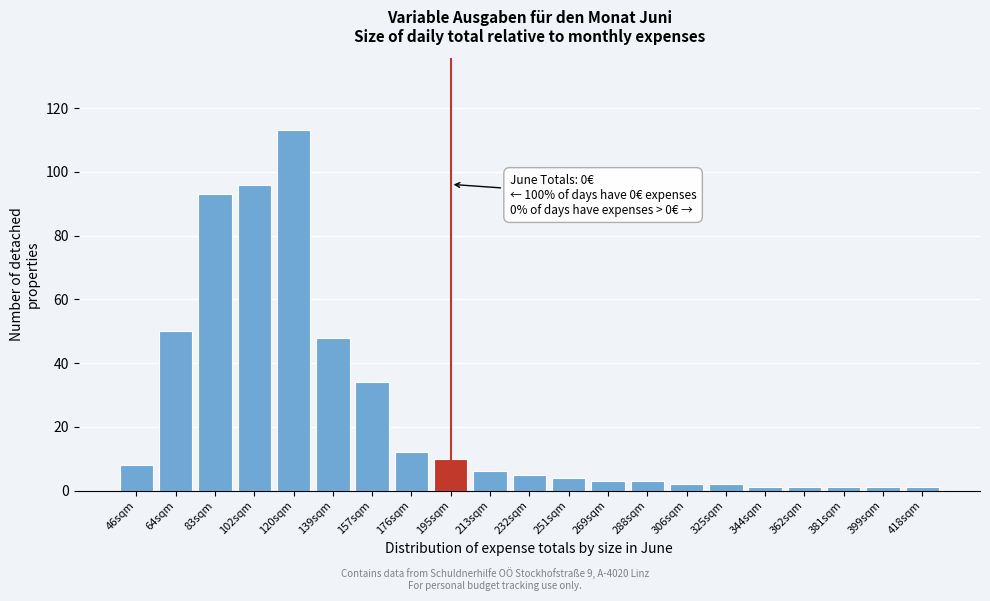

Reading left to right, transcribe all the data shown in this chart.

46sqm=8	64sqm=50	83sqm=93	102sqm=96	120sqm=113	139sqm=48	157sqm=34	176sqm=12	195sqm=10	213sqm=6	232sqm=5	251sqm=4	269sqm=3	288sqm=3	306sqm=2	325sqm=2	344sqm=1	362sqm=1	381sqm=1	399sqm=1	418sqm=1